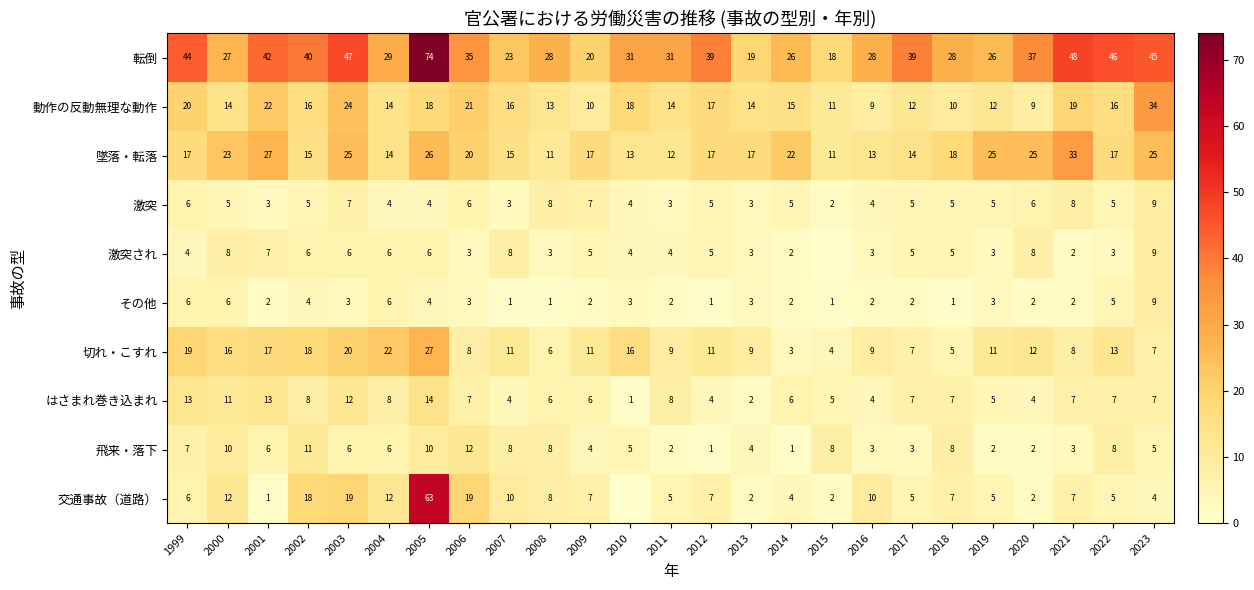

What is the difference between the highest and lowest values at 2012?

38